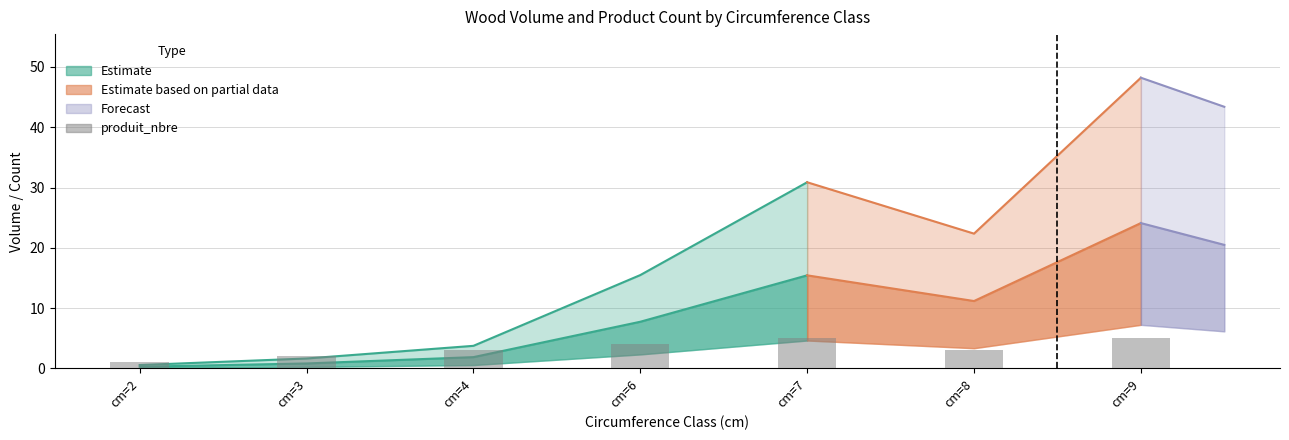

How many bars are there in total?

7